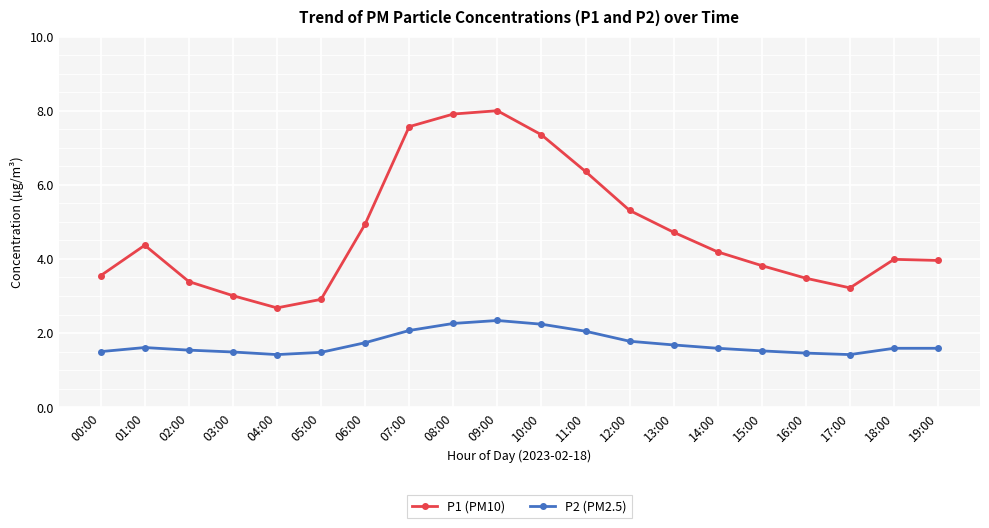

What is the difference between the highest and lowest values at 15:00?

2.3